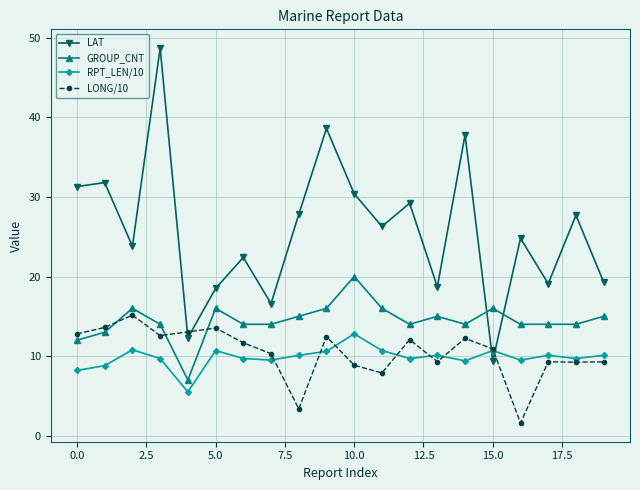

True or false: RPT_LEN/10 and GROUP_CNT intersect in this chart.

False